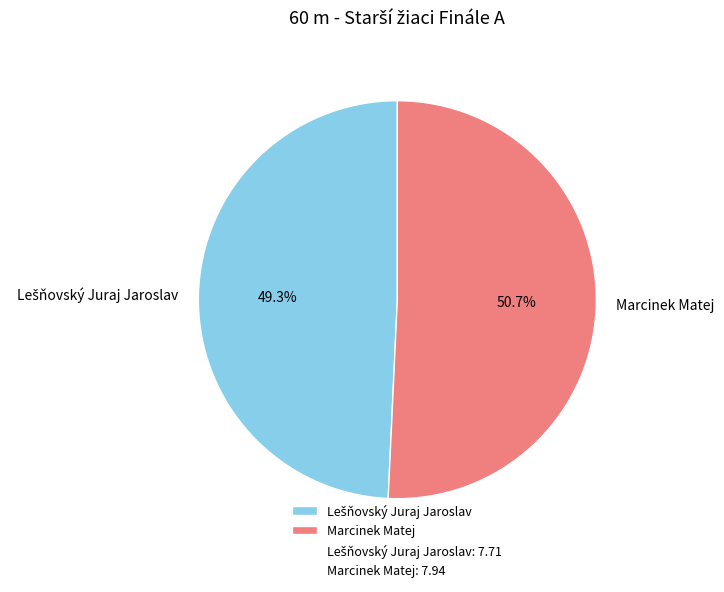

What is the largest slice in the pie chart?

Marcinek Matej